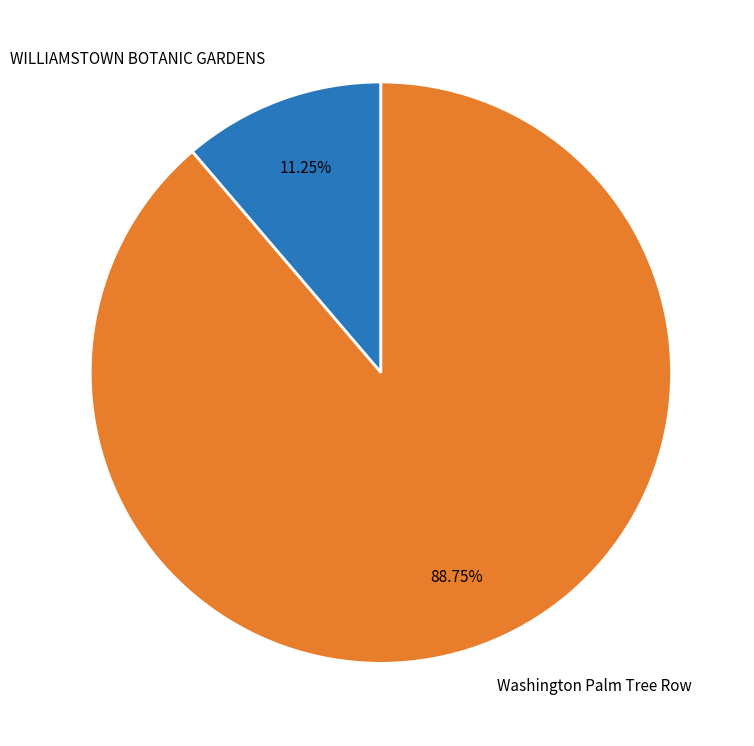

What is the ratio of the value at WILLIAMSTOWN BOTANIC GARDENS to the value at Washington Palm Tree Row?

0.1